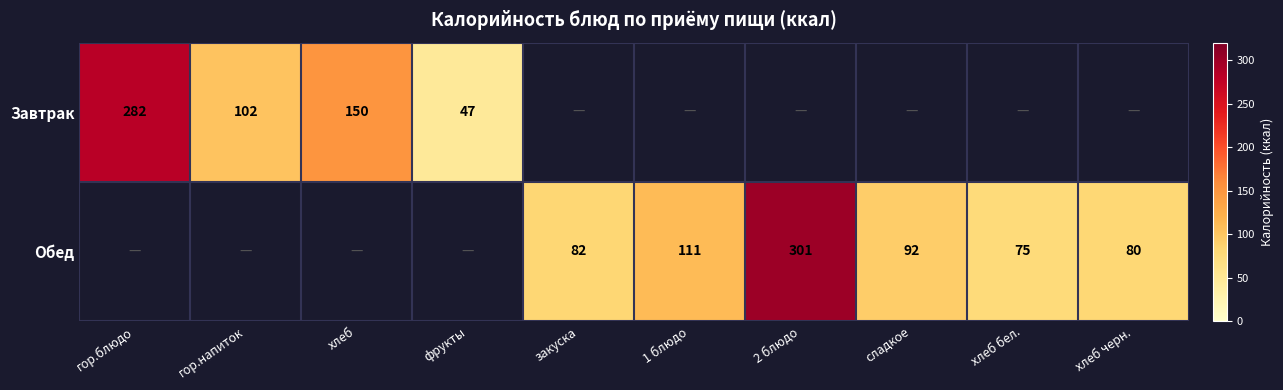

The value of Обед at 2 блюдо is 301. True or false?

True